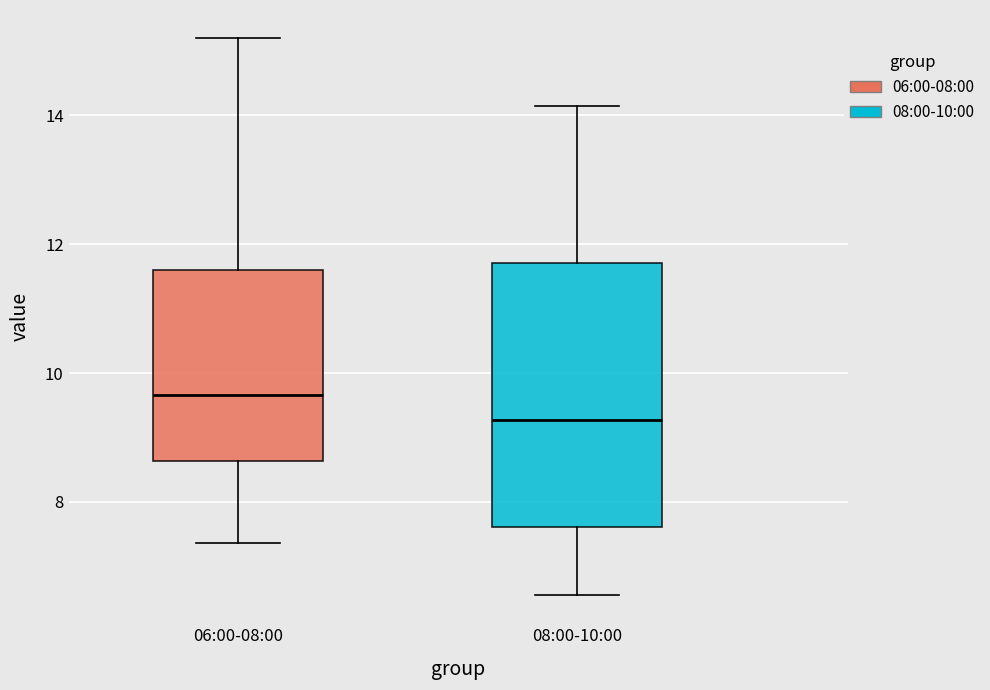

Reading left to right, transcribe this box plot: for each box, give where its median line is, the range the box spans, and where its two whiskers end, as read against the y-axis. The values are not printed on the chart, so give them approximately, as read against the axis.

06:00-08:00: median 9.6, box 8.6 to 11.6, whiskers 7.4 to 15.2
08:00-10:00: median 9.2, box 7.6 to 11.8, whiskers 6.6 to 14.2